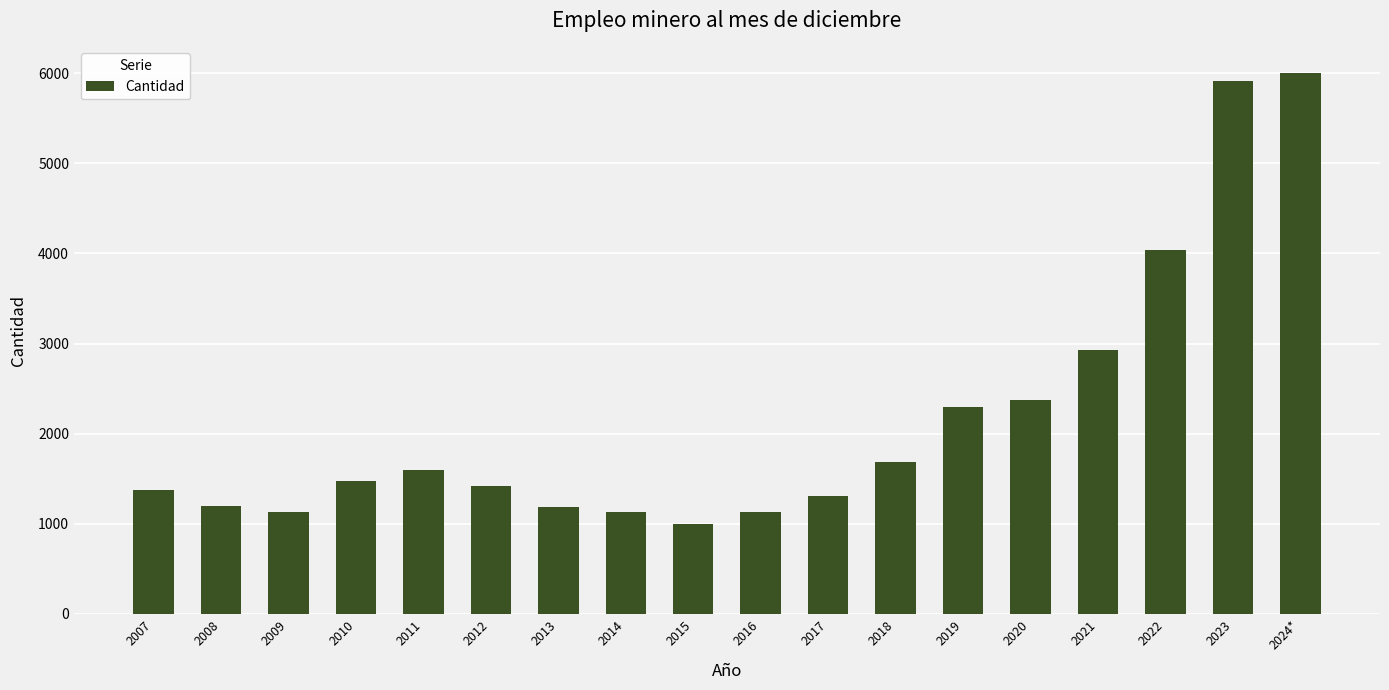

Which category has the highest value across all series?

2024*